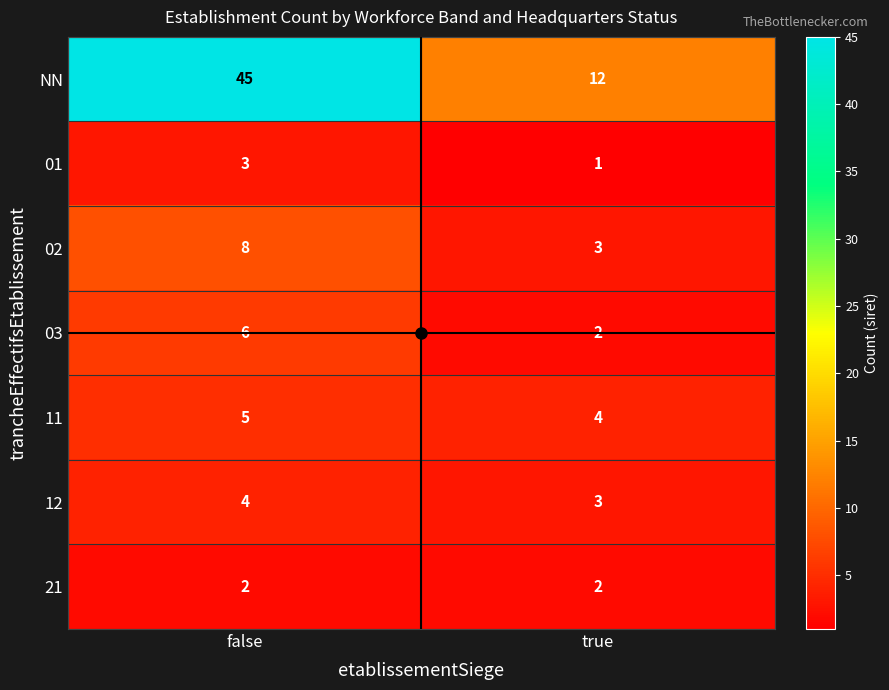

Which category has the highest value across all series?

false